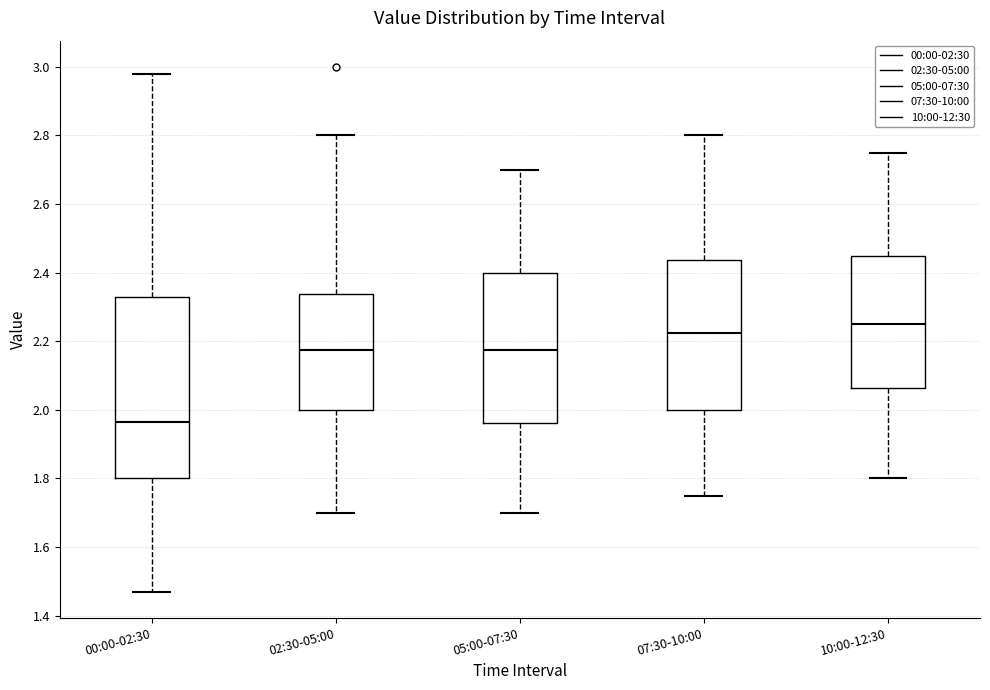

Reading left to right, transcribe this box plot: for each box, give where its median line is, the range the box spans, and where its two whiskers end, as read against the y-axis. The values are not printed on the chart, so give them approximately, as read against the axis.

00:00-02:30: median 1.96, box 1.80 to 2.34, whiskers 1.48 to 2.98
02:30-05:00: median 2.18, box 2.00 to 2.34, whiskers 1.70 to 2.80
05:00-07:30: median 2.18, box 1.96 to 2.40, whiskers 1.70 to 2.70
07:30-10:00: median 2.22, box 2.00 to 2.44, whiskers 1.76 to 2.80
10:00-12:30: median 2.26, box 2.06 to 2.46, whiskers 1.80 to 2.76